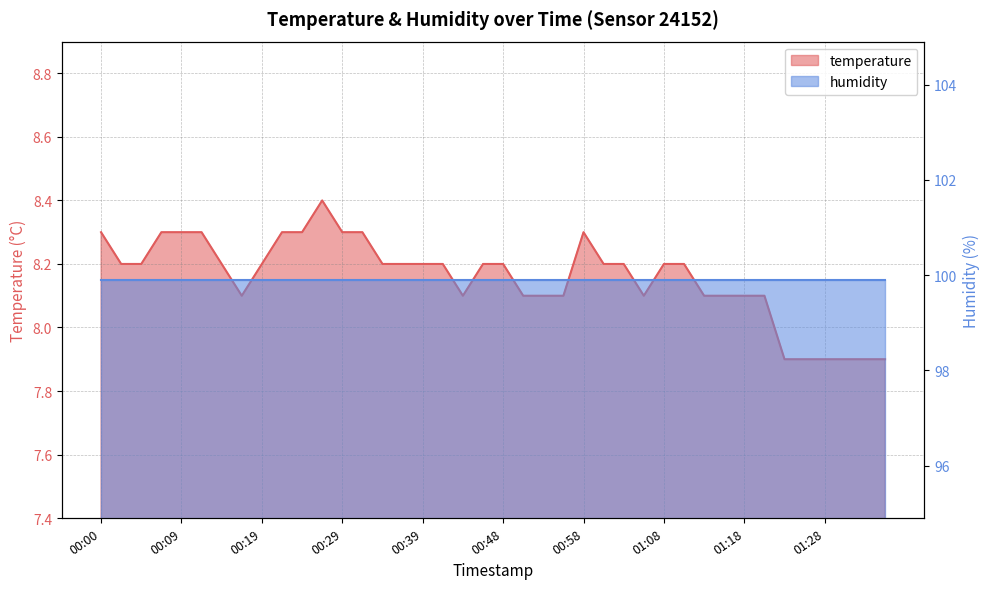

What is the maximum value shown in the chart?

8.4